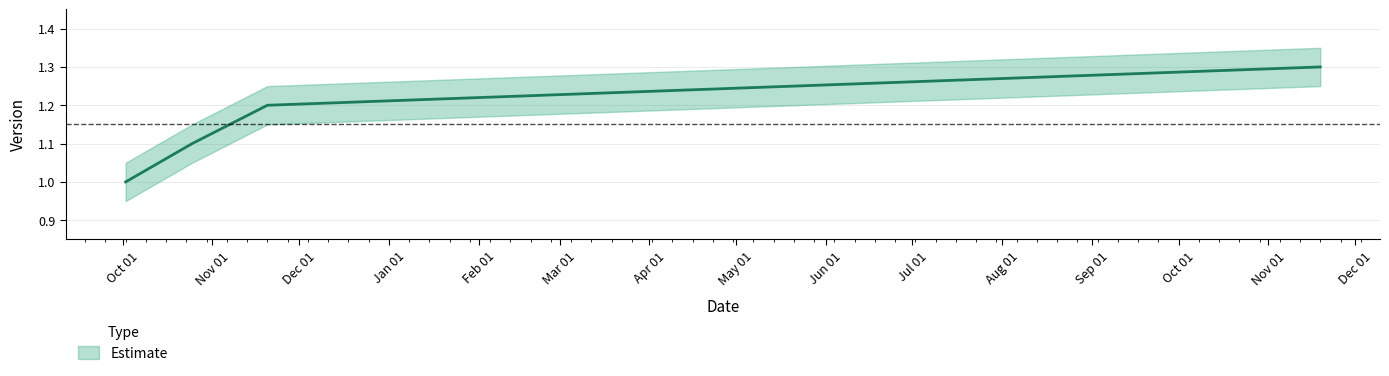

True or false: the data has more than 0 interior local peaks.

False